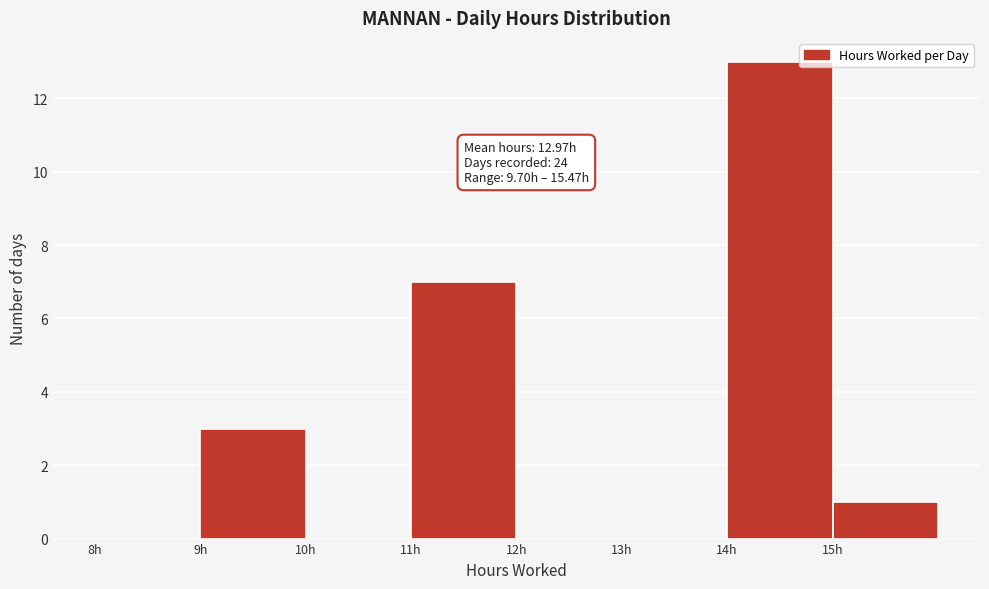

Which range on the x-axis has the tallest bar?

14 to 15